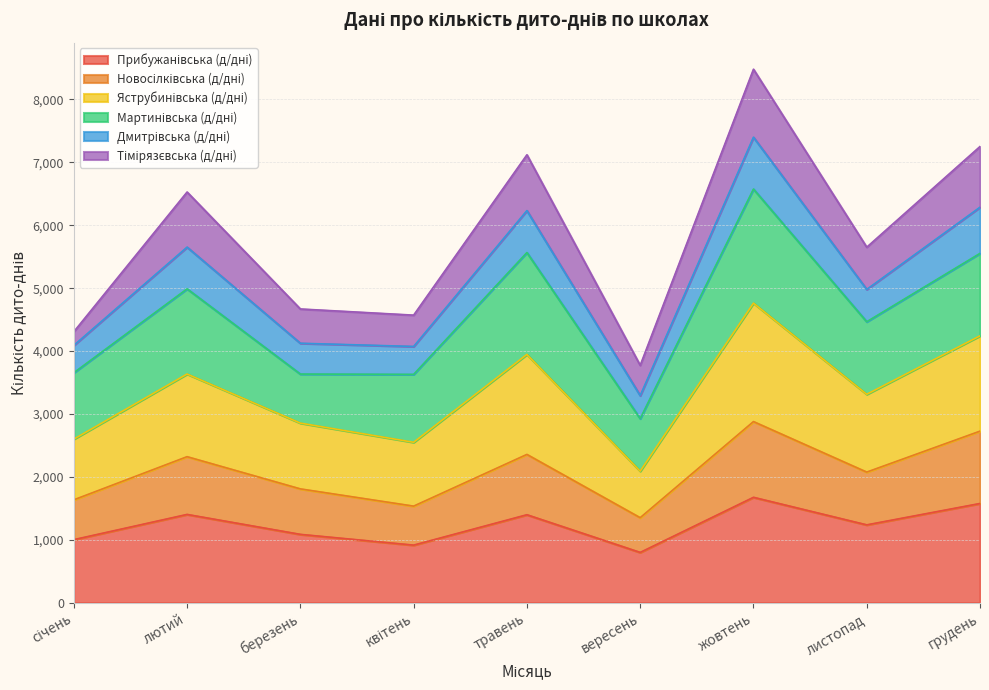

How many values in the Прибужанівська (д/дні) series are below 1237?

4